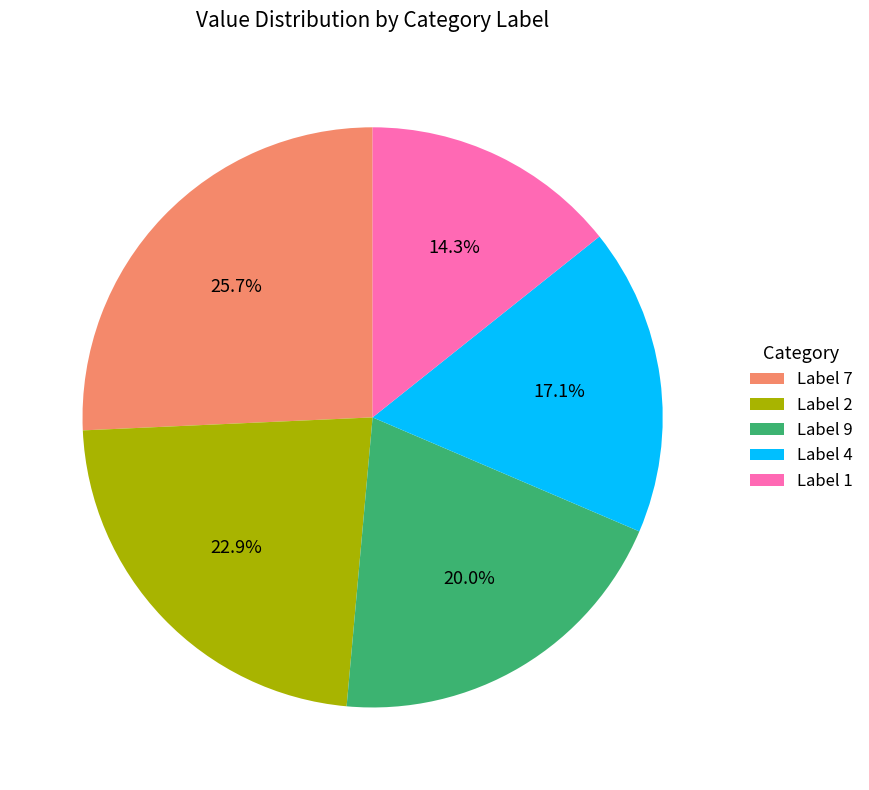

Is there any slice that represents more than half of the pie?

No